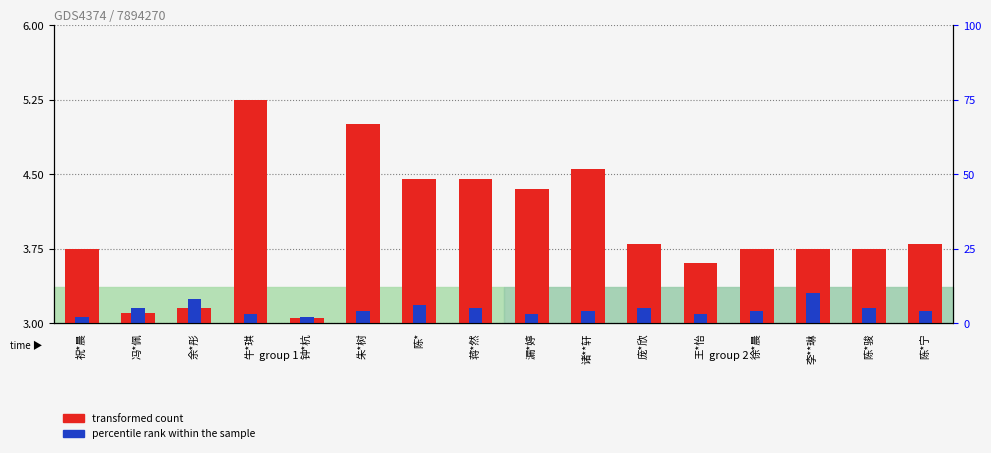

Which series has the largest total across all categories?

transformed count